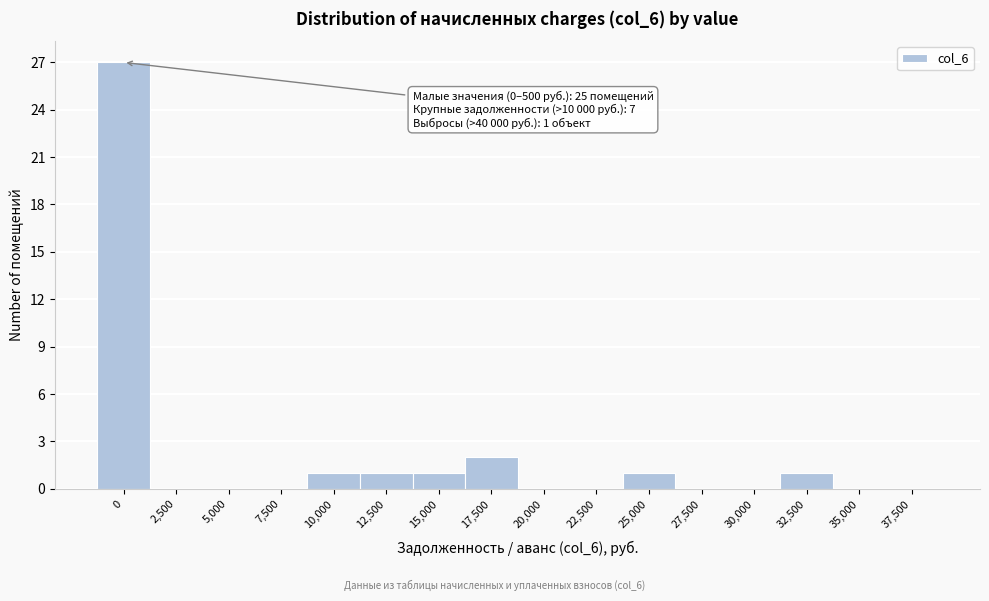

True or false: the data shows 0 at 5,000.

True